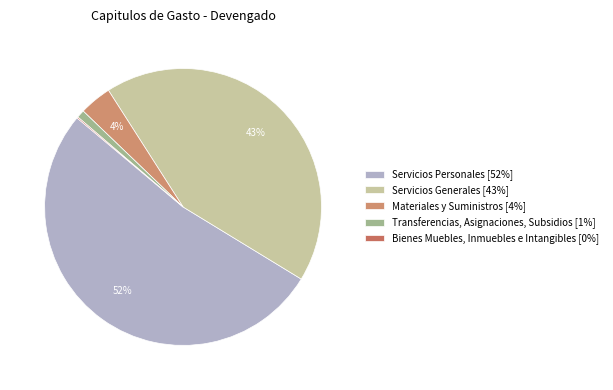

Approximately how many times larger is the value at Servicios Generales compared to Bienes Muebles, Inmuebles e Intangibles?

300.6